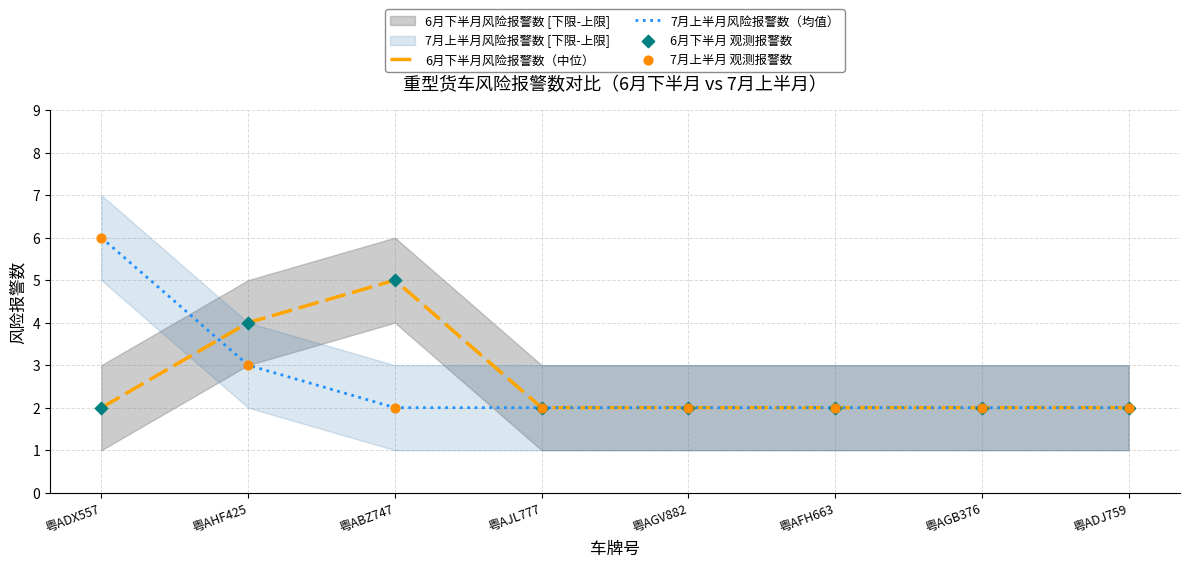

Which series has the largest Y range (max minus min)?

7月上半月风险报警数（均值）